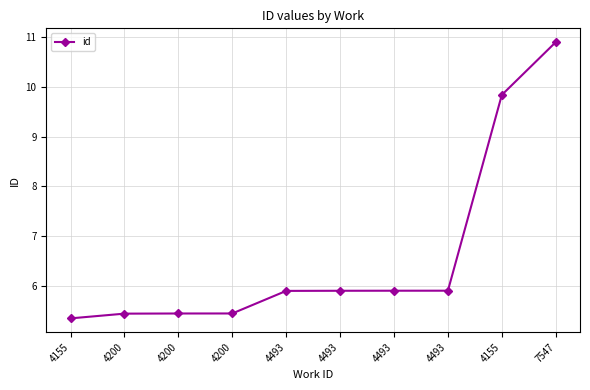

The value at 7547 is 10.9. True or false?

True